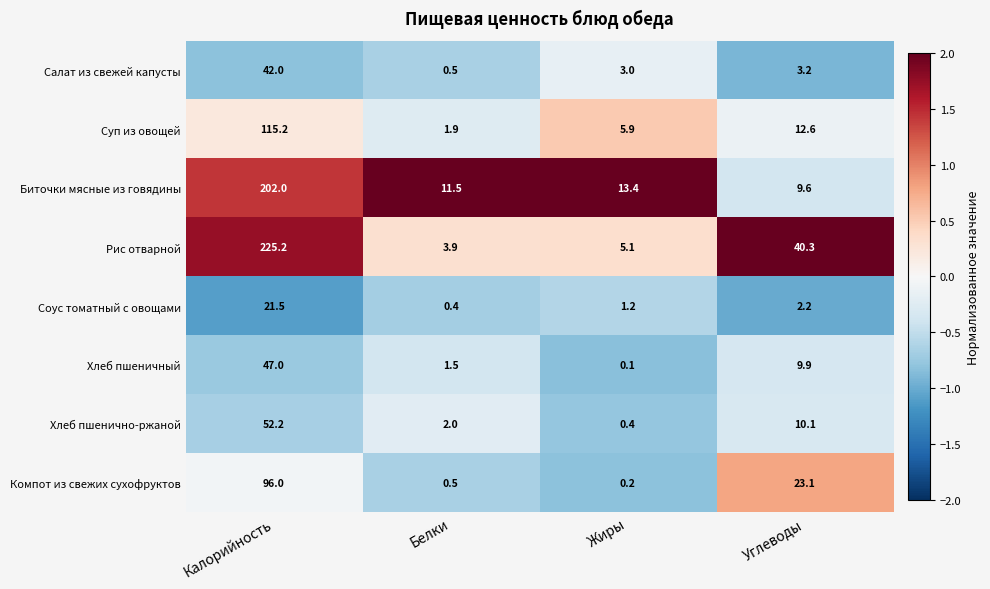

What is the minimum value shown in the chart?

0.1